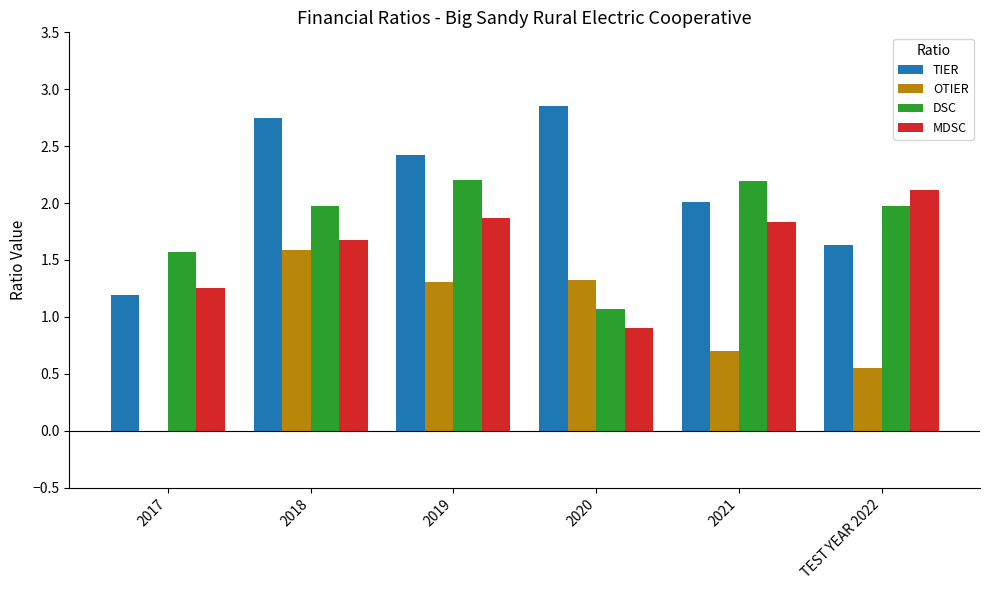

Is the value of OTIER at 2021 greater than the value of TIER at 2020?

No